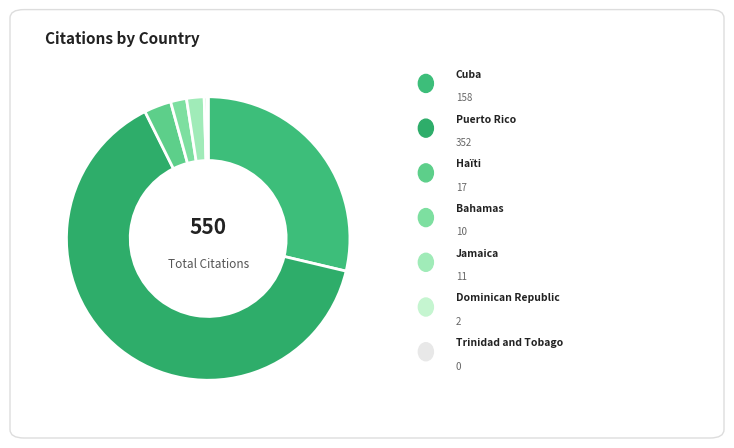

To the nearest percent, what is the average slice percentage?

14%